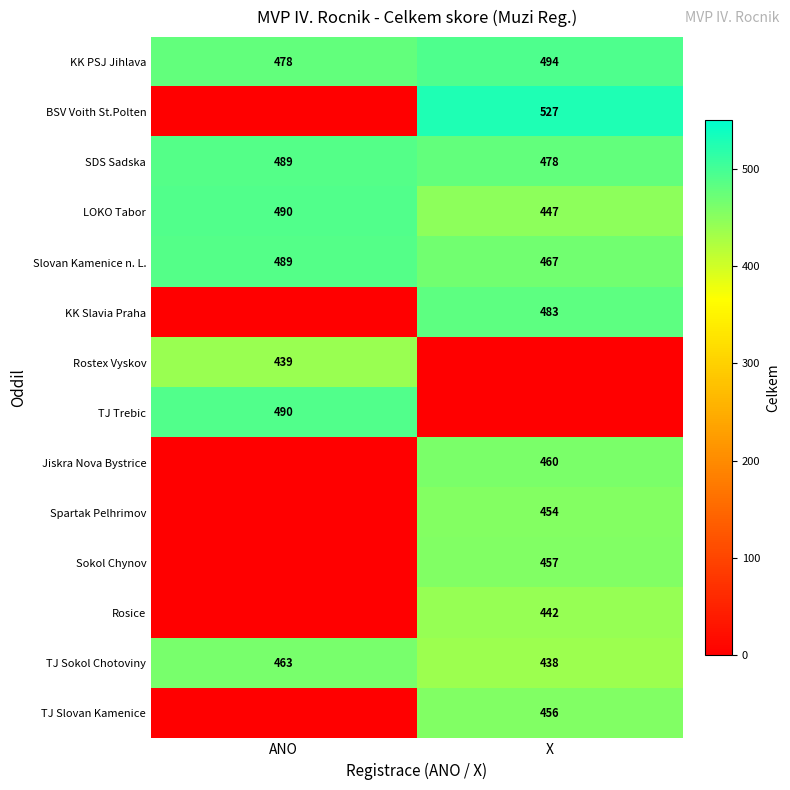

Count the SDS Sadska values in the range 478 to 489.

2